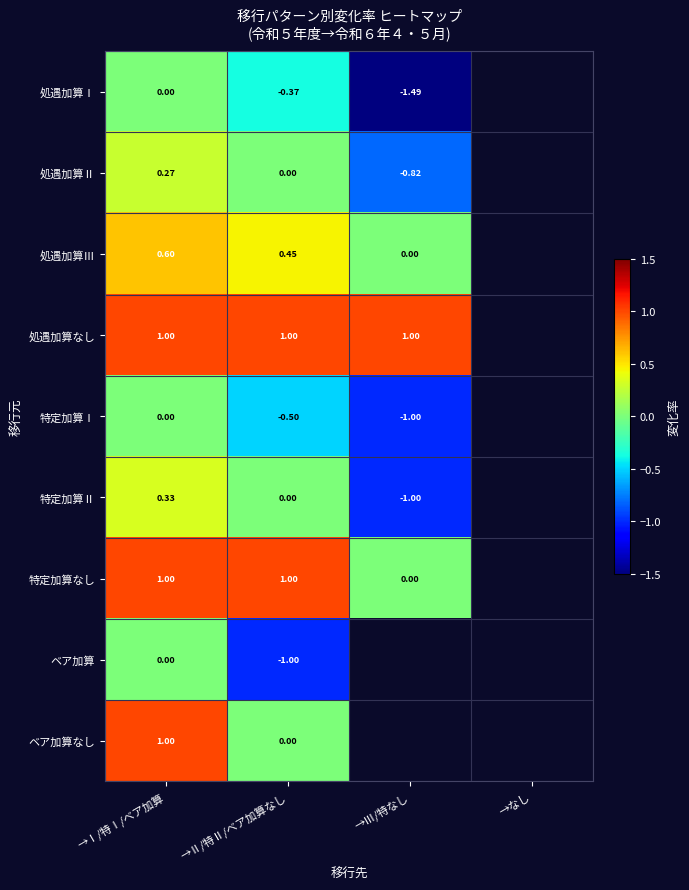

At which label does 特定加算なし reach its minimum?

→Ⅲ/特なし